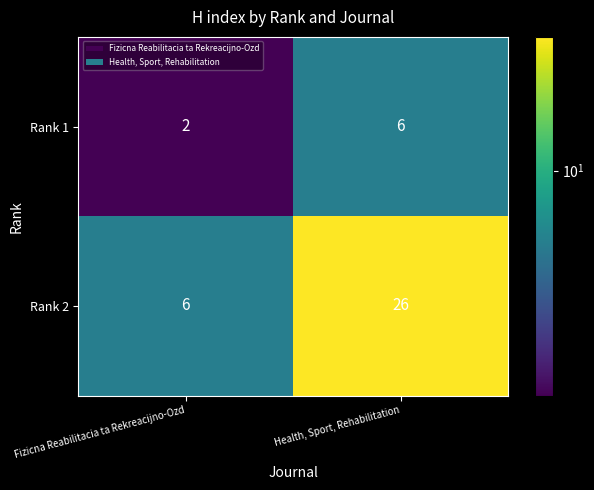

What is the difference between the highest and lowest values at Health, Sport, Rehabilitation?

20